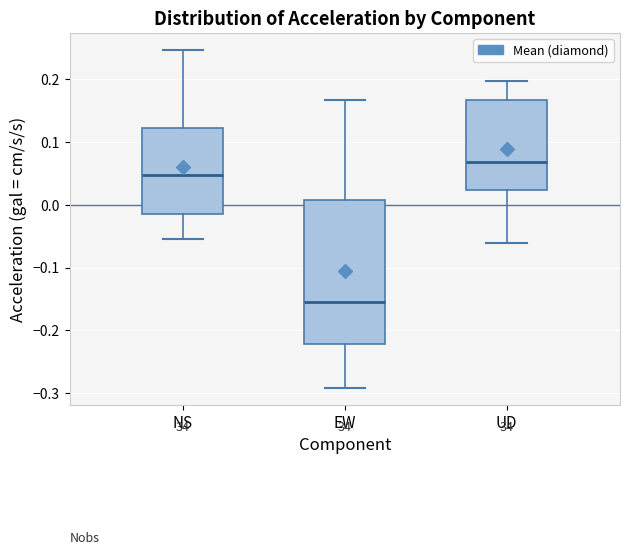

Where does the lower whisker of the box for EW end on the y-axis? The values are not printed on the chart, so give them approximately, as read against the axis.

-0.29